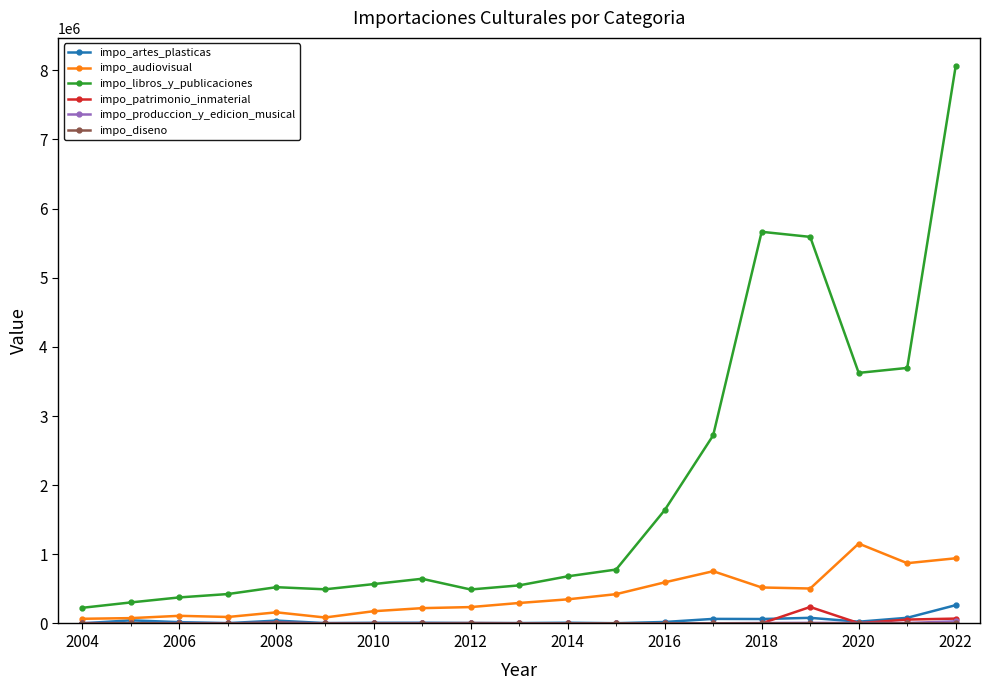

Which series has the largest range (max minus min)?

impo_libros_y_publicaciones